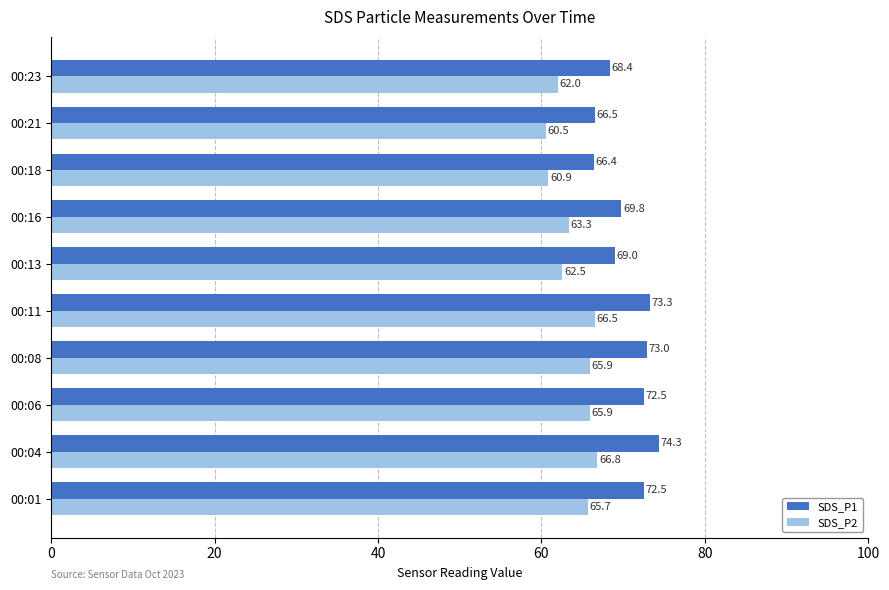

What is the difference between the second highest and minimum values in the SDS_P1 series?

6.9